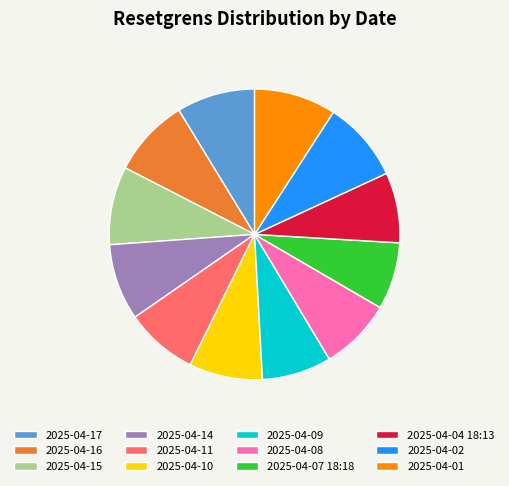

Is it true that 2025-04-11 is 1% of the pie?

False